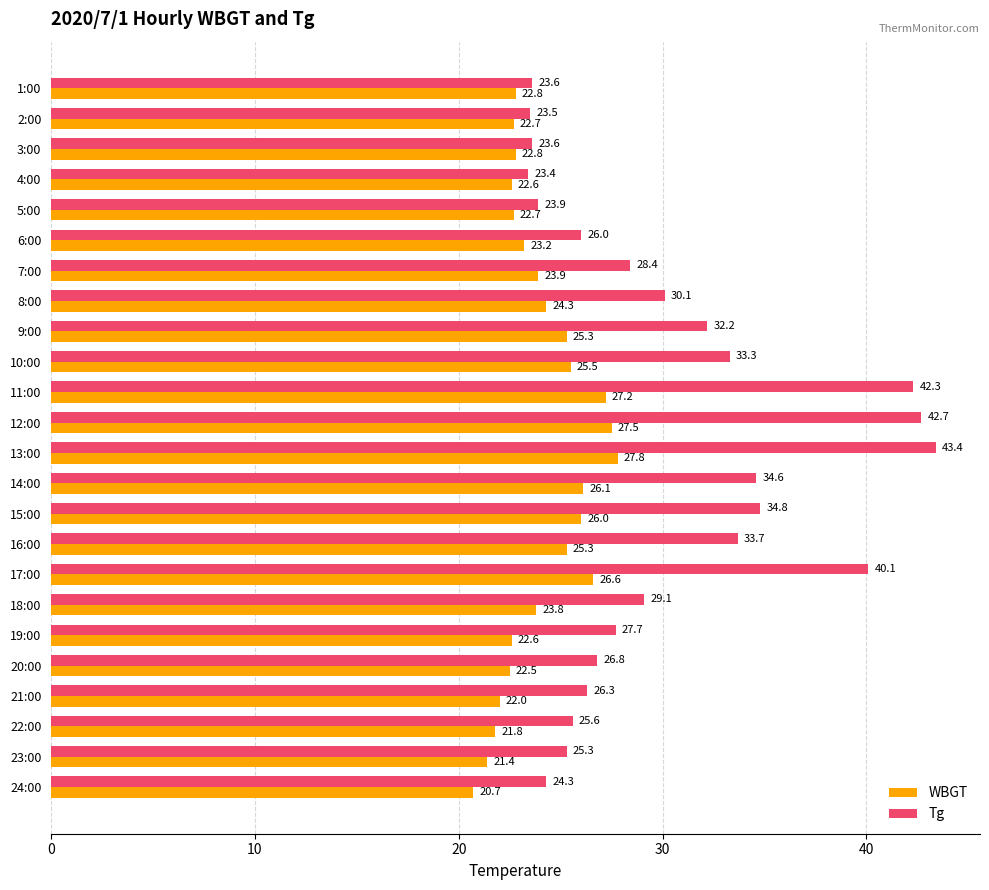

Where is Tg nearest to the value 33?

10:00